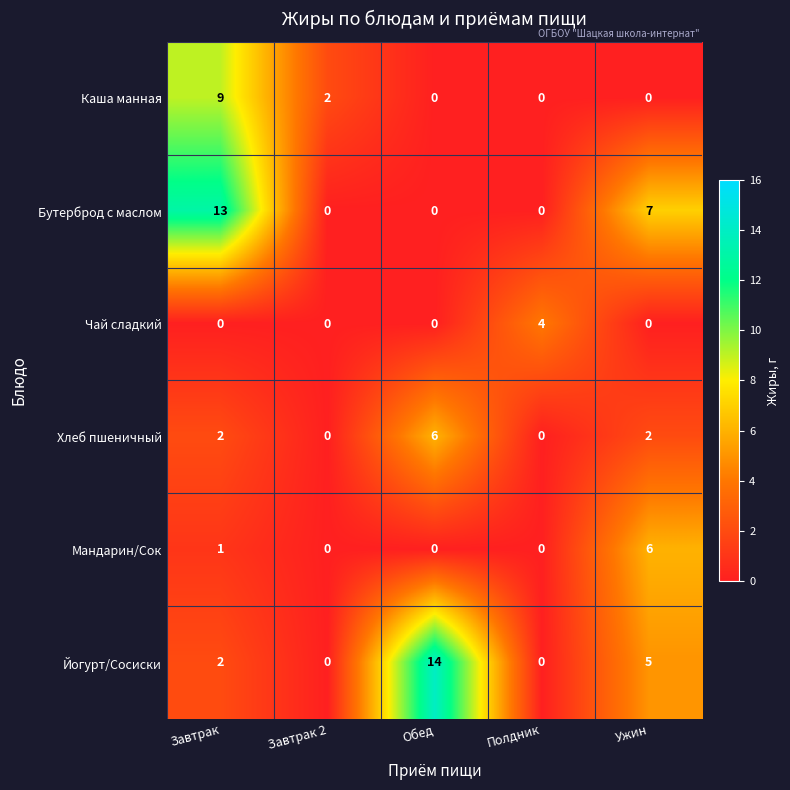

What is the difference between the maximum and minimum values in the Бутерброд с маслом series?

13